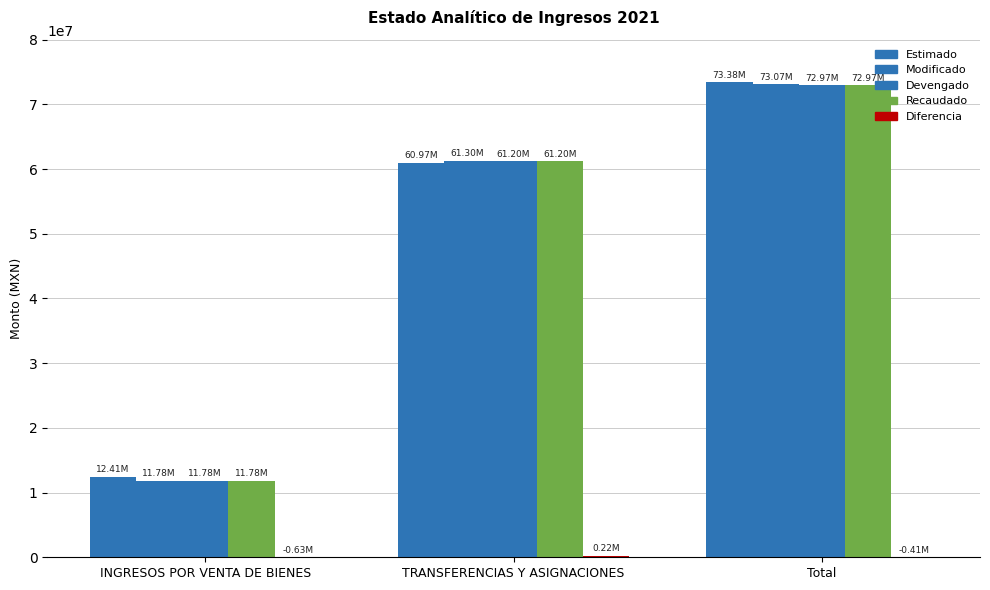

What is the difference between the maximum and second lowest values in the Recaudado series?

11775793.6